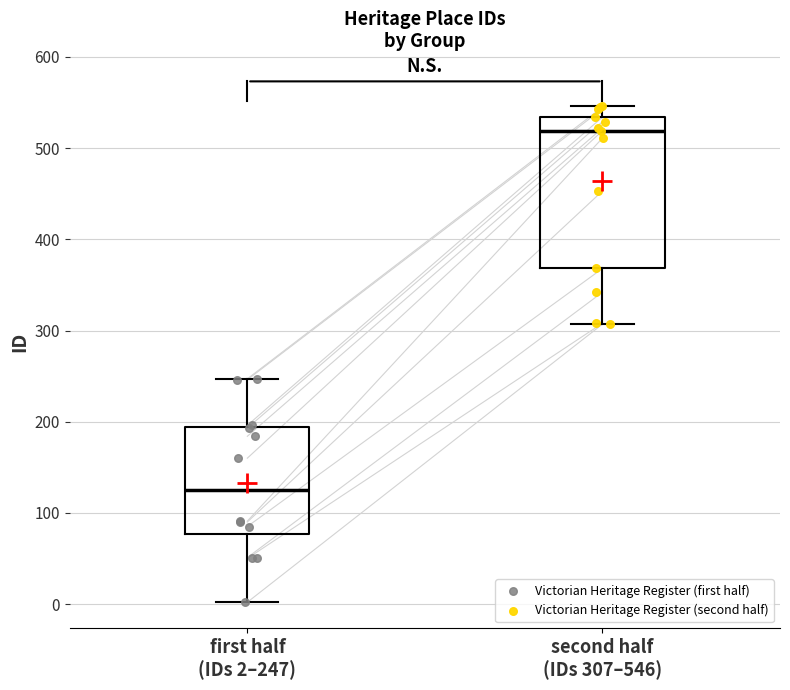

Reading left to right, transcribe this box plot: for each box, give where its median line is, the range the box spans, and where its two whiskers end, as read against the y-axis. The values are not printed on the chart, so give them approximately, as read against the axis.

first half (IDs 2–247): median 130, box 80 to 190, whiskers 0 to 250
second half (IDs 307–546): median 520, box 370 to 530, whiskers 310 to 550